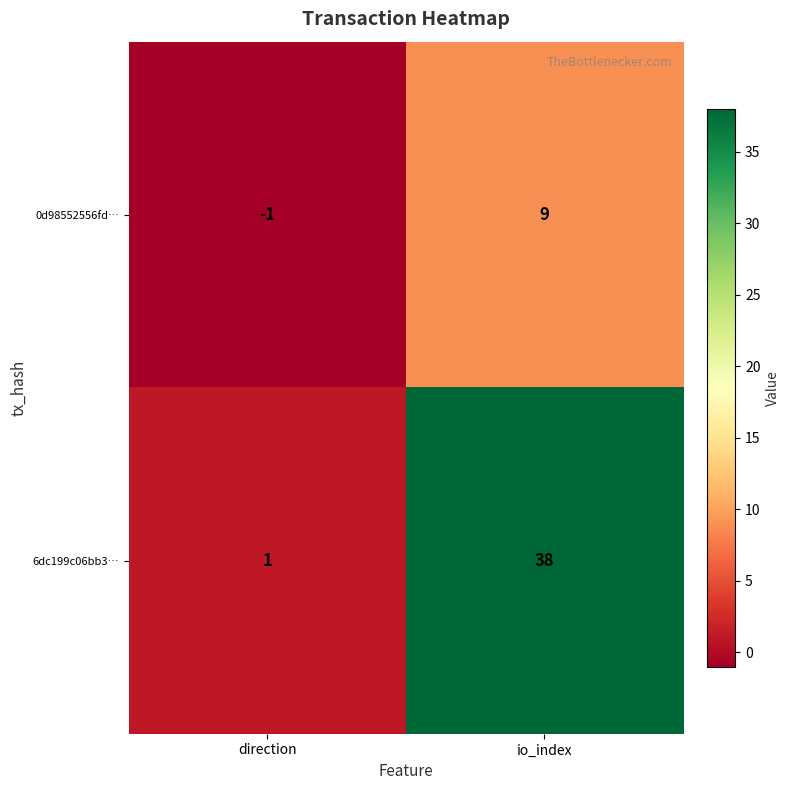

Where is 0d98552556fd… nearest to the value 4?

direction